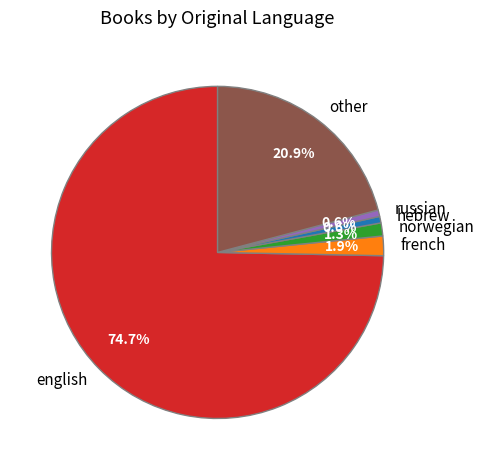

How many segments does this pie chart have?

6